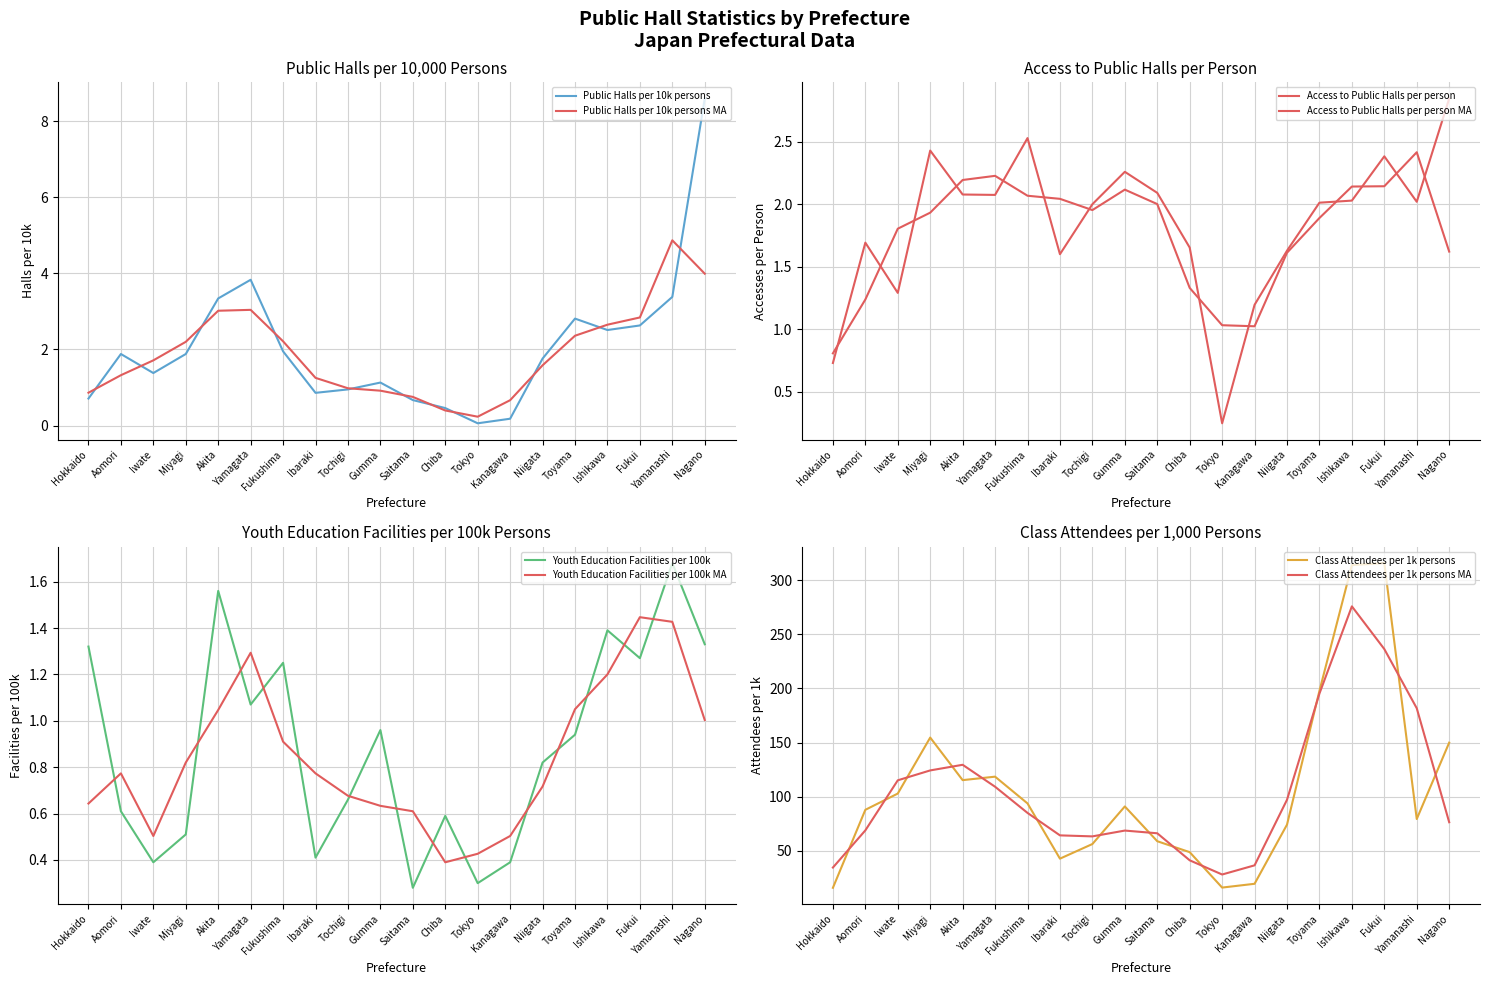

What is the label of the 10th point from the right?

Saitama